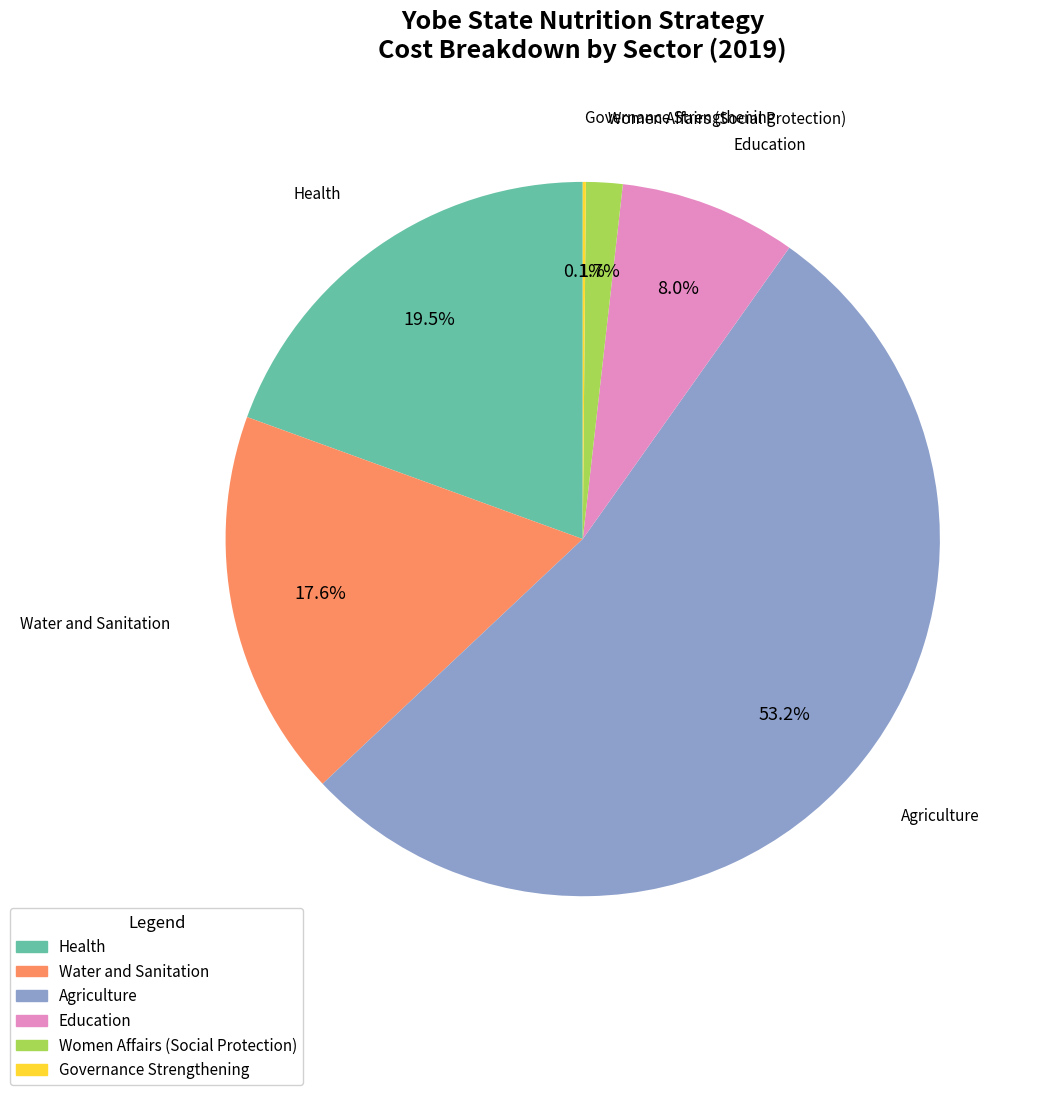

To the nearest percent, what percentage of the pie is Water and Sanitation?

18%